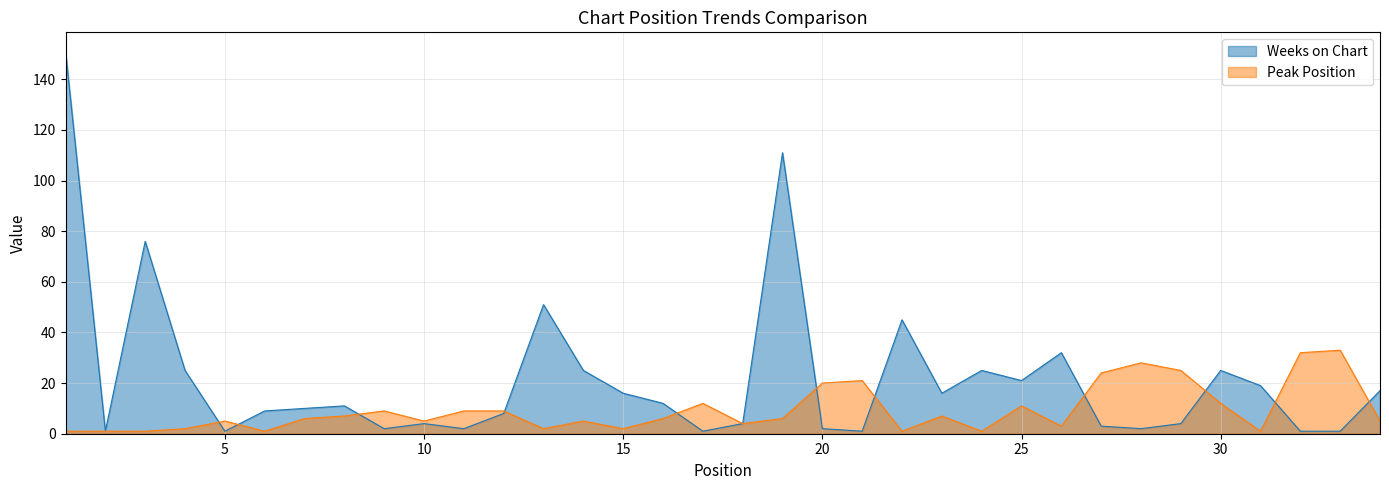

What is the average value of the Weeks on Chart series?

22